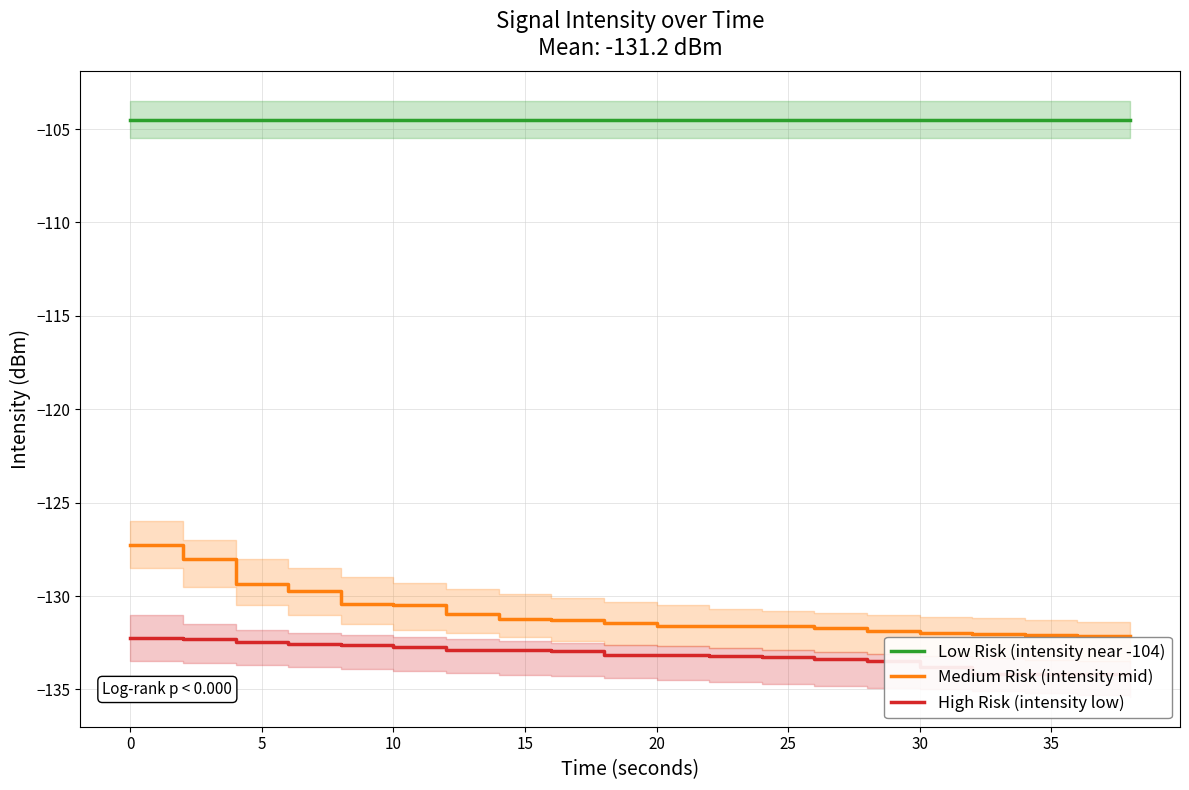

How many series are shown in this chart?

3